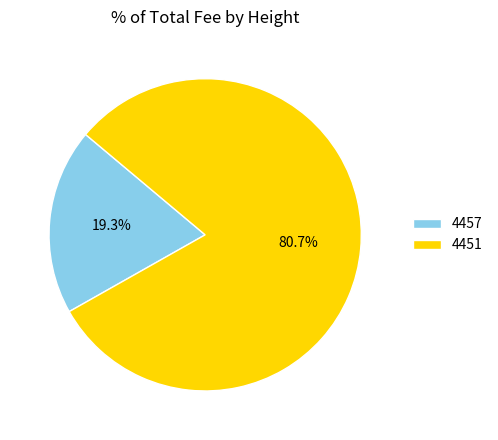

How many segments does this pie chart have?

2